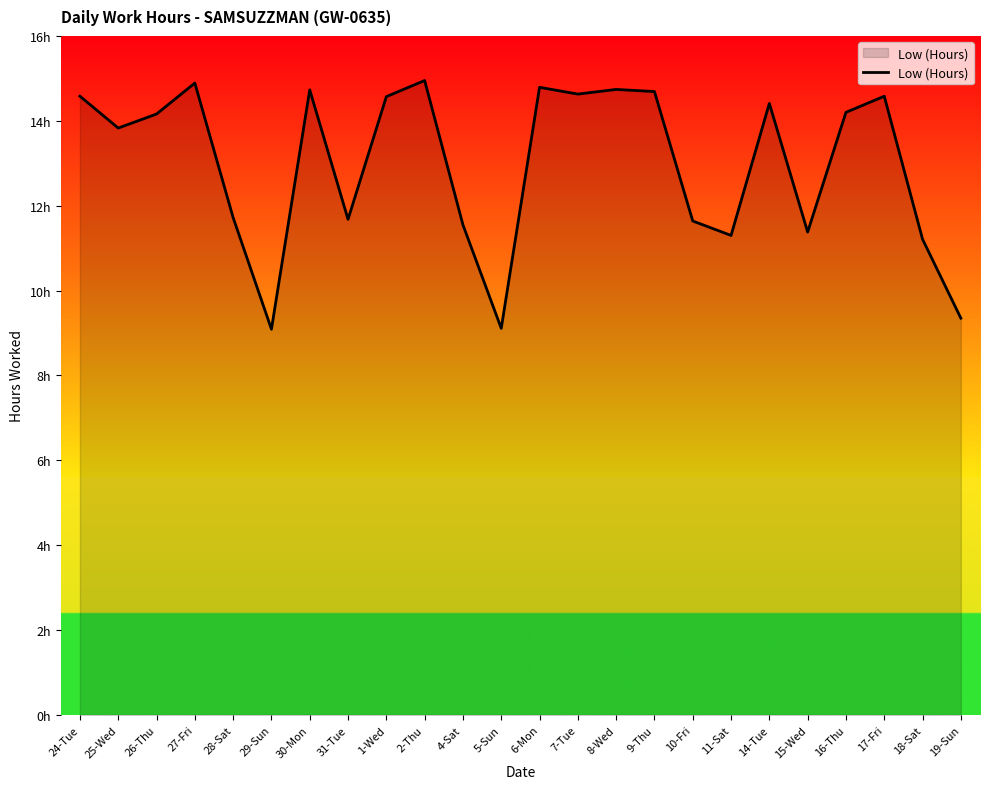

Reading left to right, what are all the values shown in this chart?

24-Tue=14.6	25-Wed=13.8	26-Thu=14.2	27-Fri=14.9	28-Sat=11.7	29-Sun=9.1	30-Mon=14.7	31-Tue=11.7	1-Wed=14.6	2-Thu=14.9	4-Sat=11.6	5-Sun=9.1	6-Mon=14.8	7-Tue=14.6	8-Wed=14.7	9-Thu=14.7	10-Fri=11.6	11-Sat=11.3	14-Tue=14.4	15-Wed=11.4	16-Thu=14.2	17-Fri=14.6	18-Sat=11.2	19-Sun=9.3